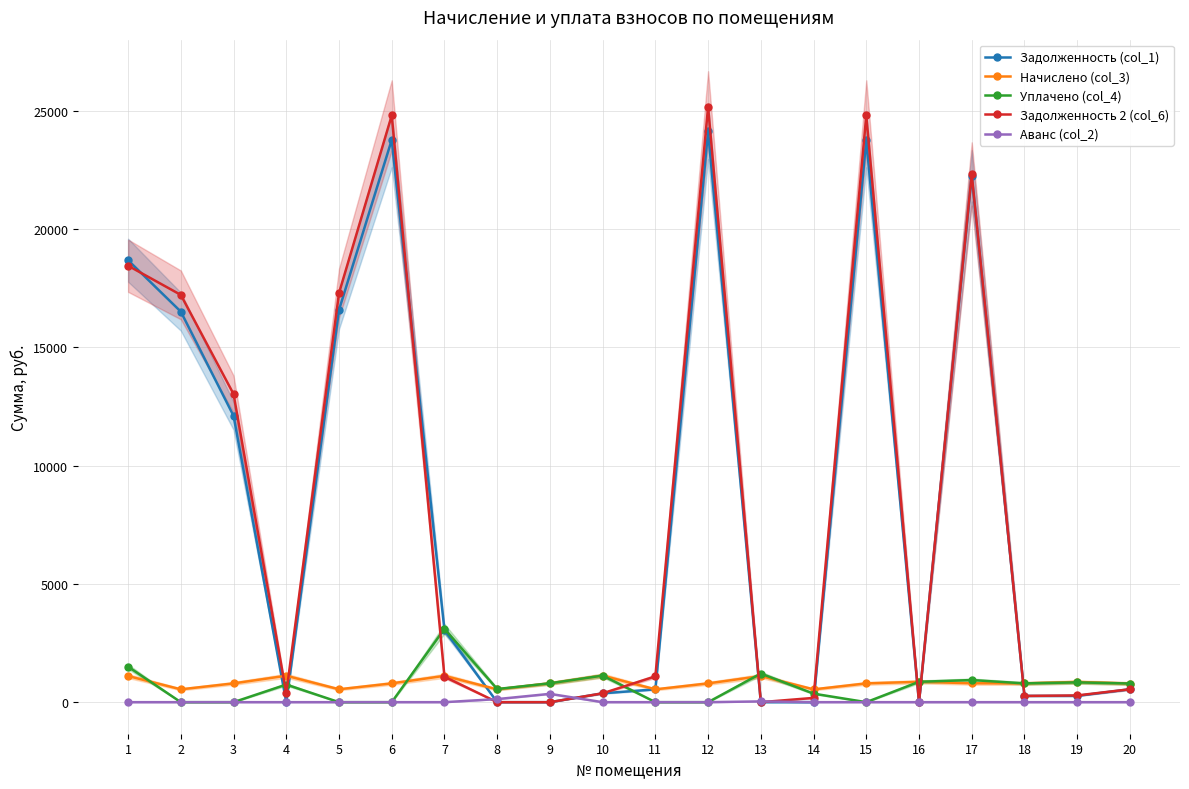

List the labels in order of Аванс (col_2) value, smallest first.

1, 2, 3, 4, 5, 6, 7, 10, 11, 12, 14, 15, 16, 17, 18, 19, 20, 13, 8, 9